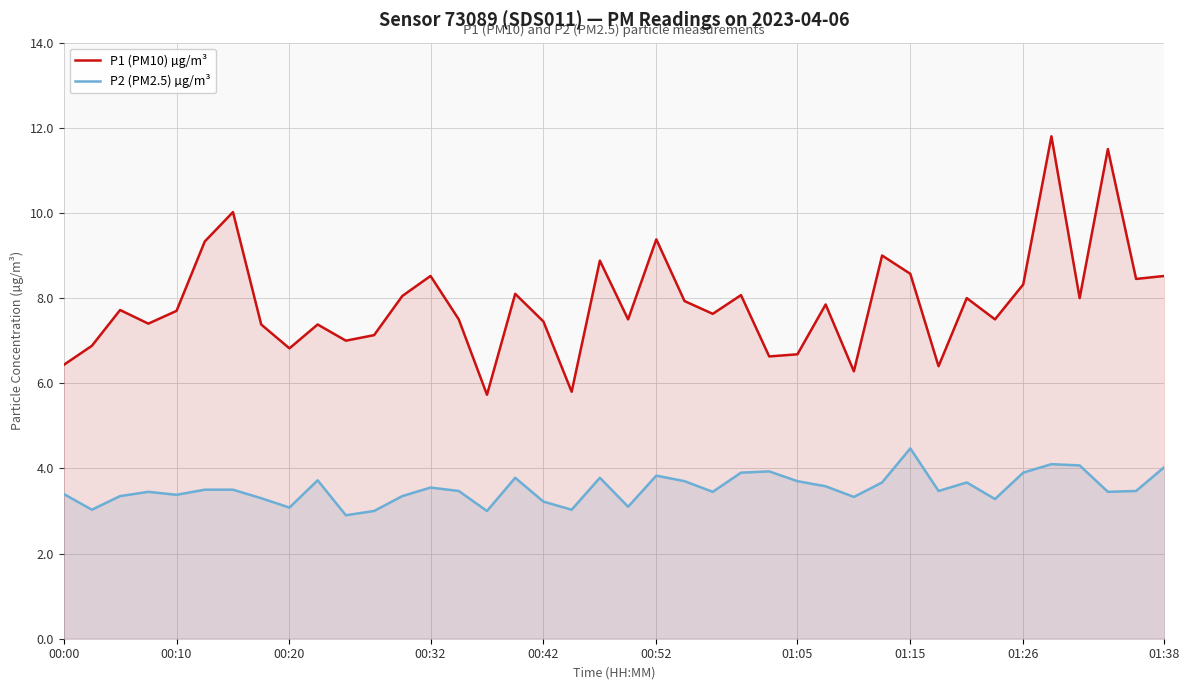

What is the value of the P1 (PM10) µg/m³ point at the 34th from the left?

7.5